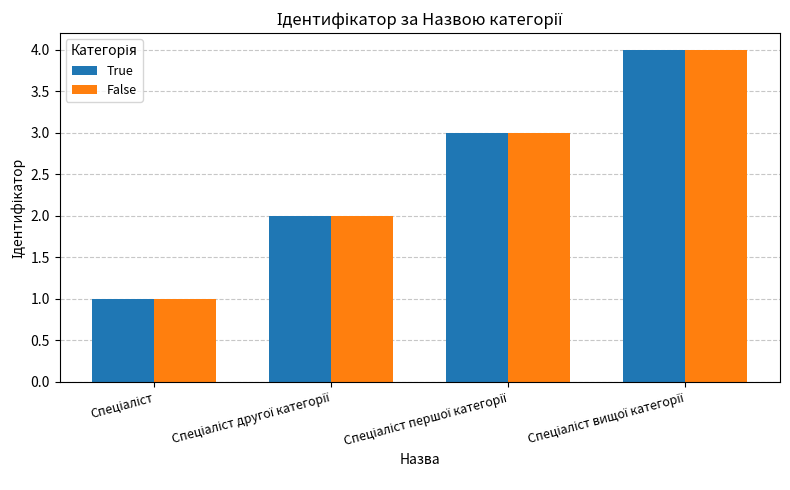

What is the highest value of the False series?

4